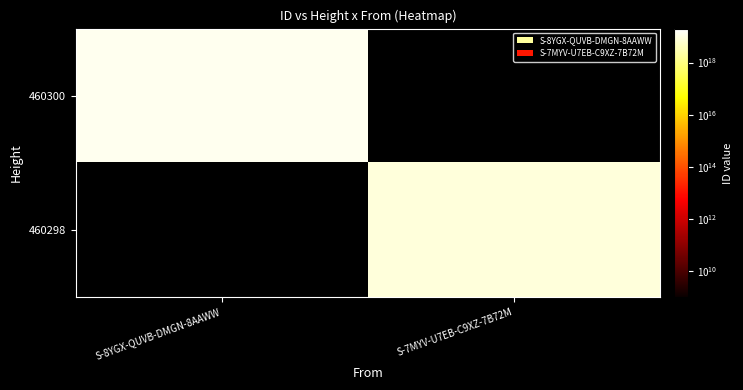

List the labels in order of 460298 value, largest first.

S-8YGX-QUVB-DMGN-8AAWW, S-7MYV-U7EB-C9XZ-7B72M